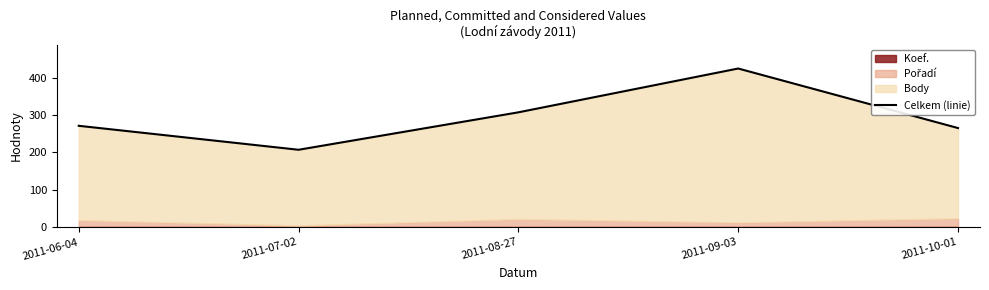

What is the difference between the second highest and minimum values?

100